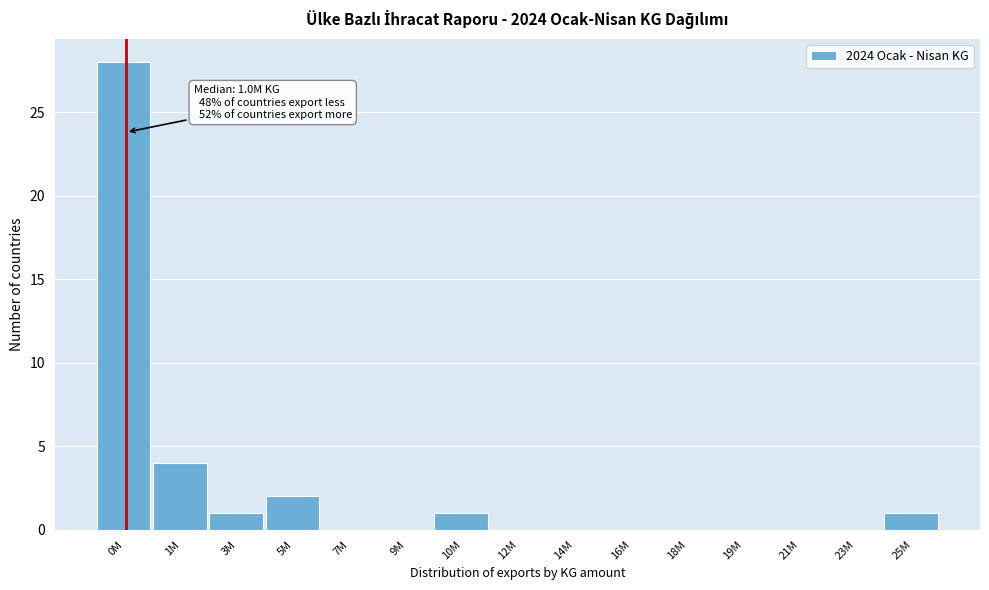

Reading left to right, list all the values displayed in this chart.

0M=28	1M=4	3M=1	5M=2	7M=0	9M=0	10M=1	12M=0	14M=0	16M=0	18M=0	19M=0	21M=0	23M=0	25M=1